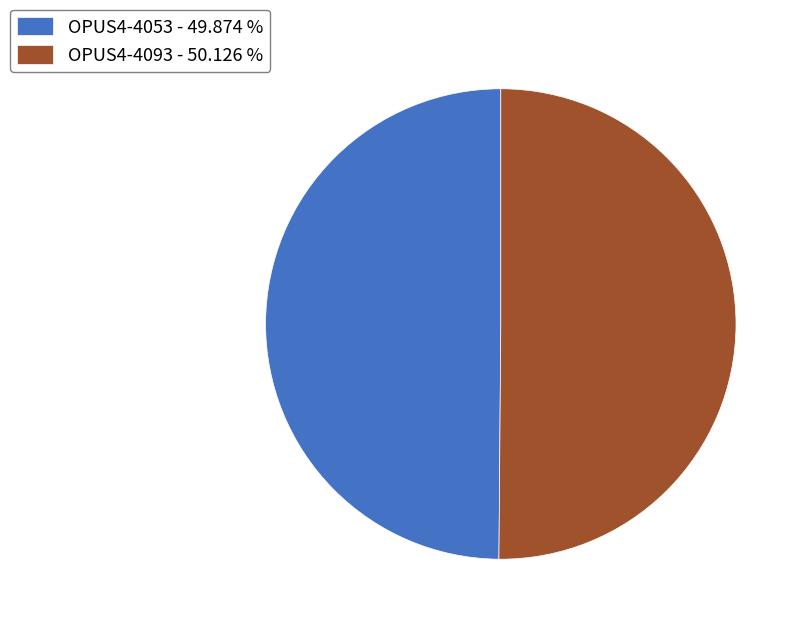

How many segments does this pie chart have?

2